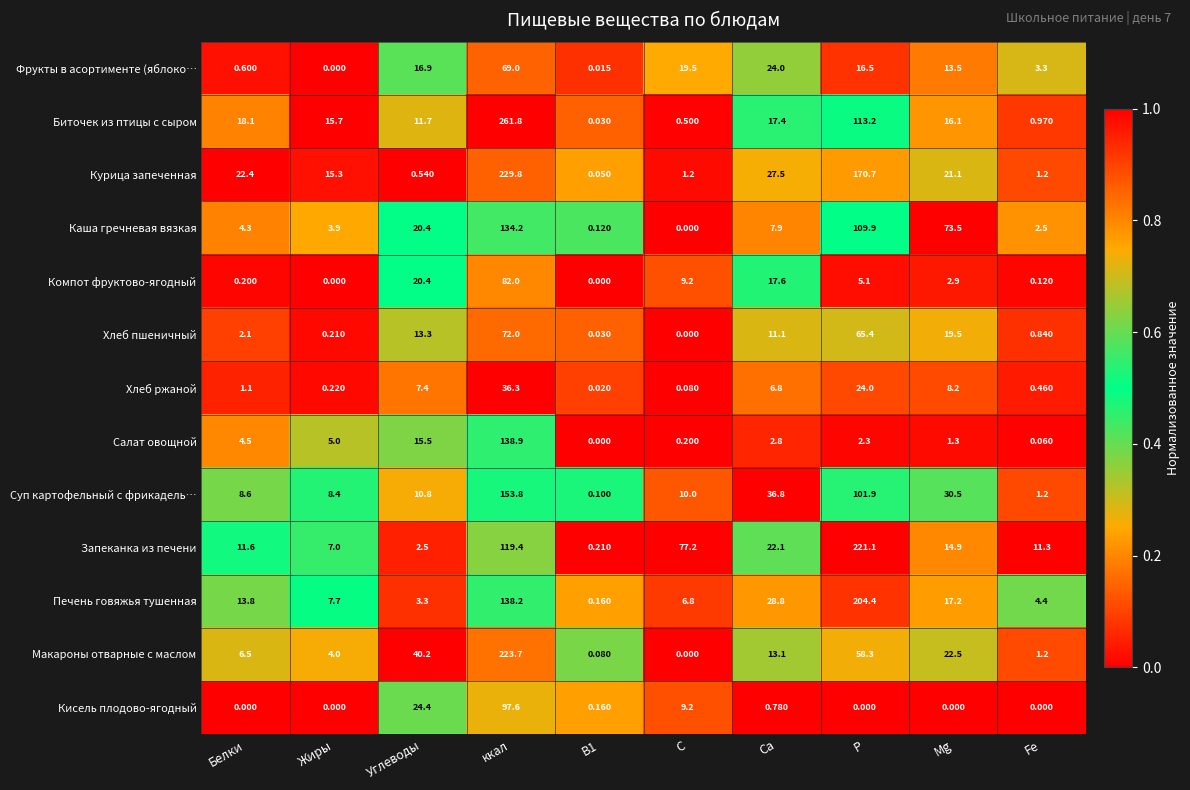

Count the number of categories in the chart.

10